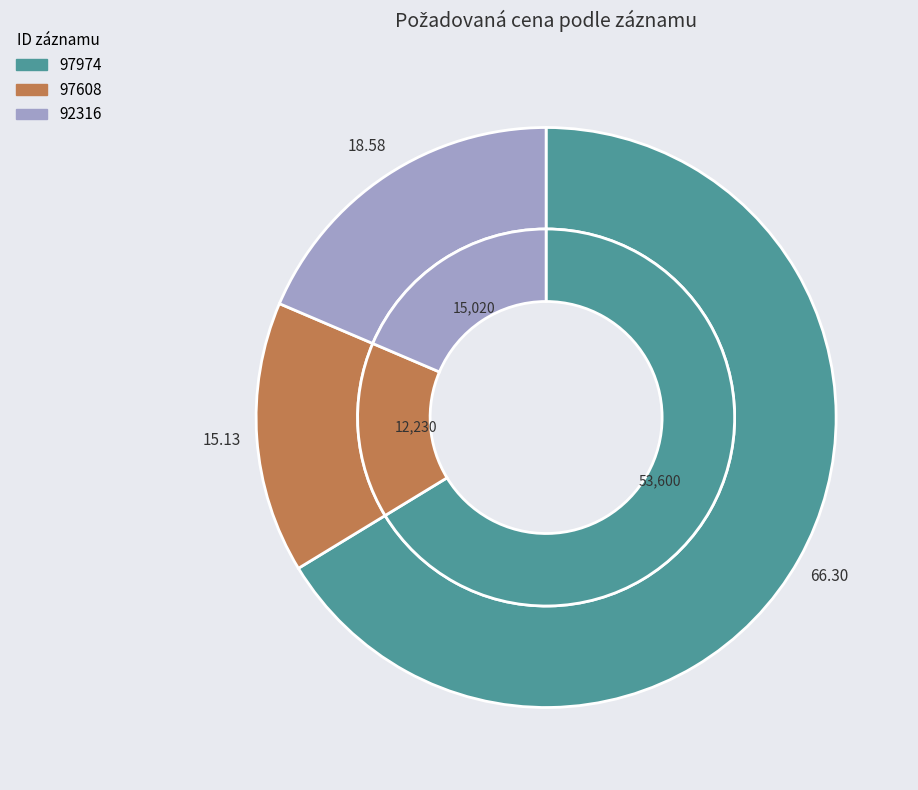

Count the number of slices in the pie.

3